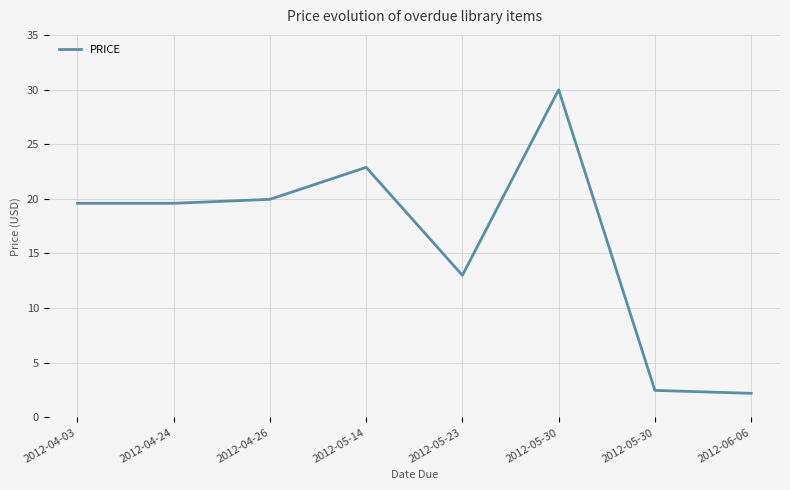

List the labels in order of value, largest first.

2012-05-30, 2012-05-14, 2012-04-26, 2012-04-03, 2012-04-24, 2012-05-23, 2012-05-30, 2012-06-06